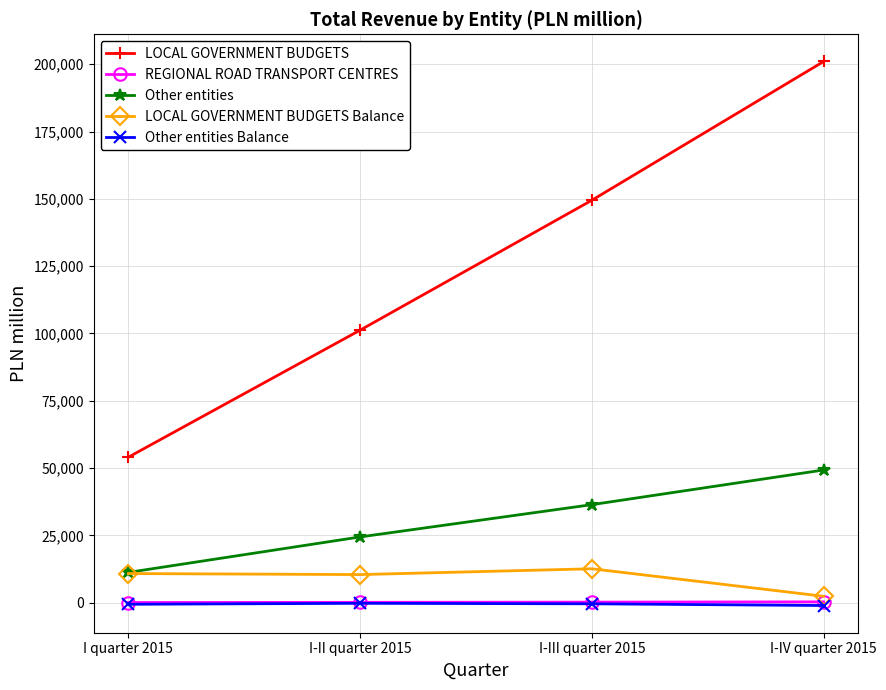

Which series has the largest total across all categories?

LOCAL GOVERNMENT BUDGETS